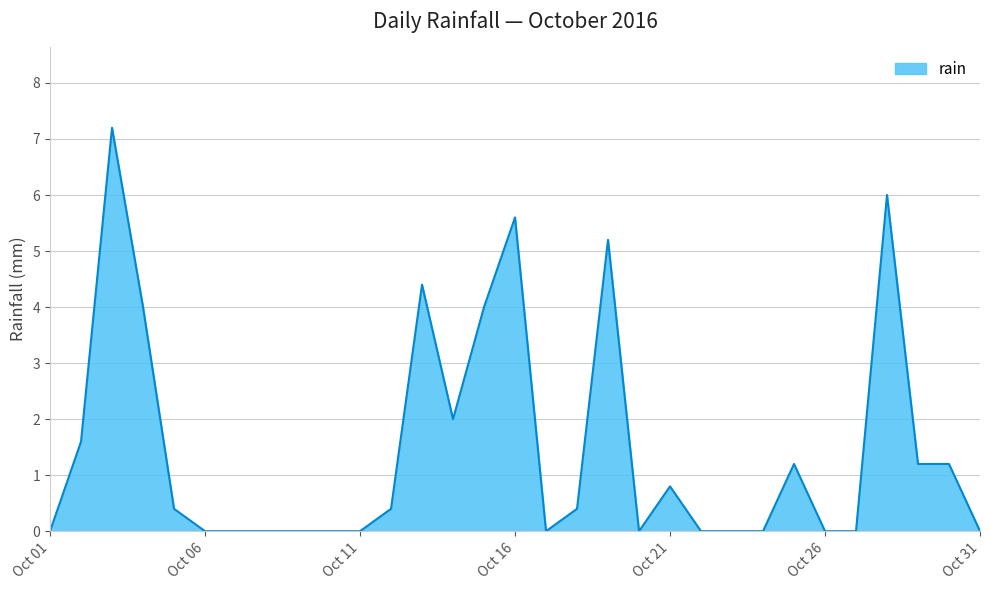

What is the greatest value displayed?

7.2